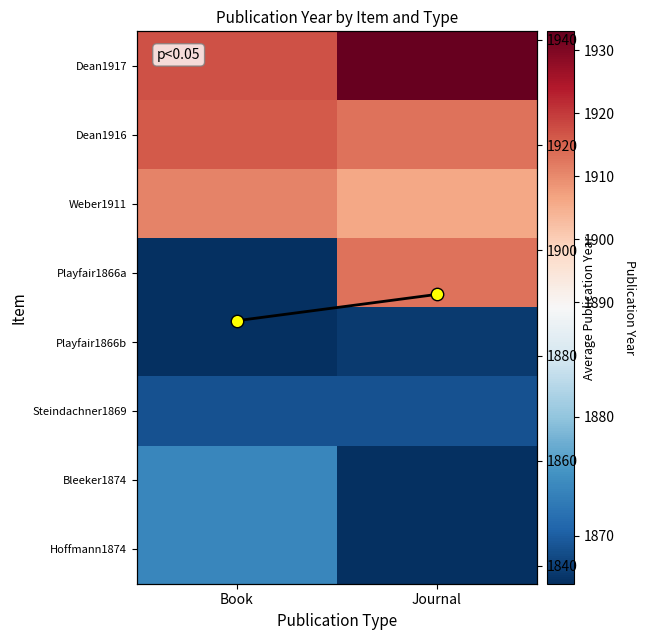

Which category has the highest value in the Dean1916 series?

Book